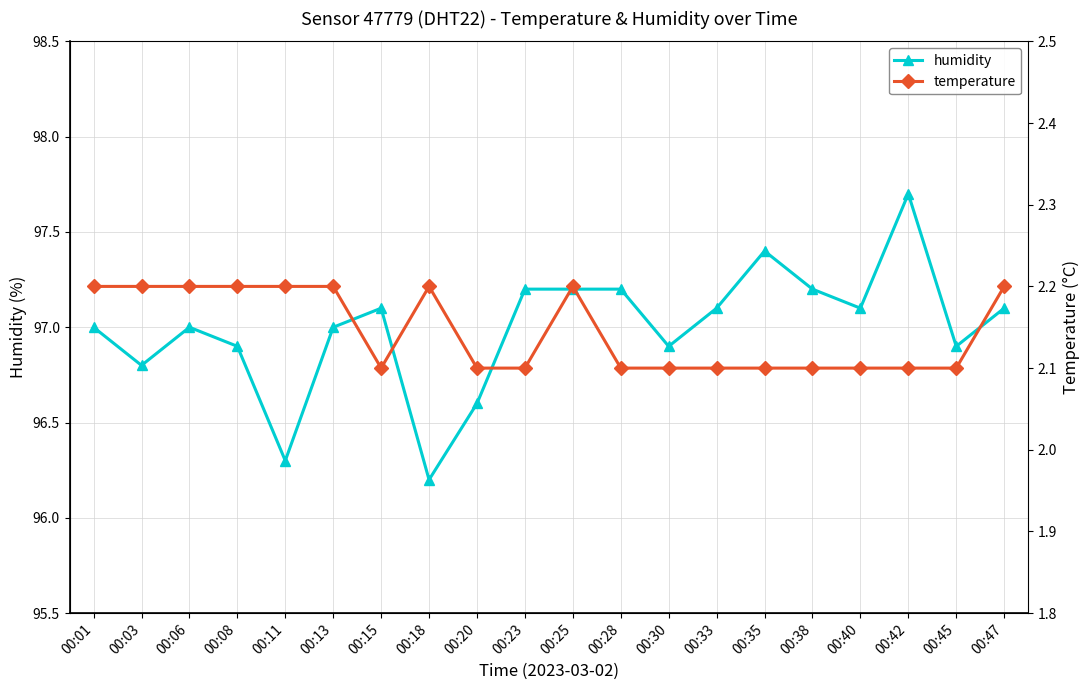

Is the value of humidity at 00:13 greater than the value of temperature at 00:38?

Yes